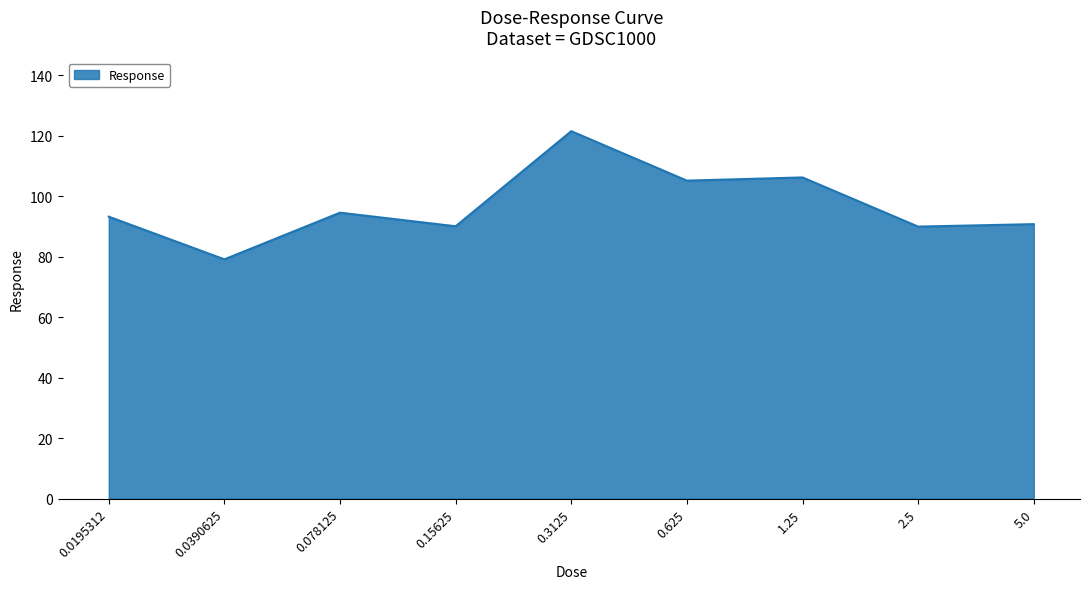

Between 0.3125 and 0.0390625, which is larger?

0.3125